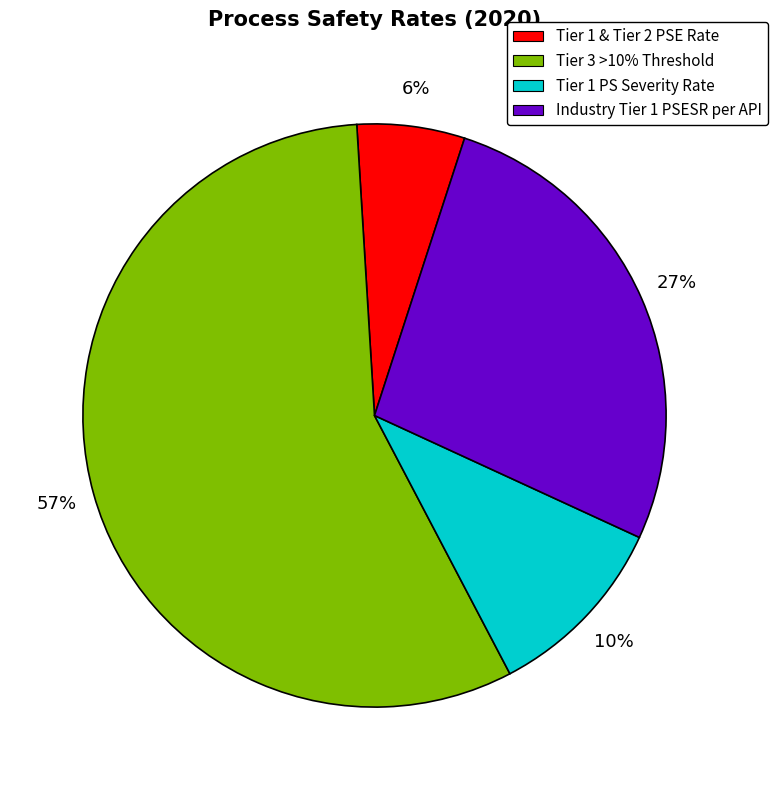

Is the sum of Tier 1 PS Severity Rate and Industry Tier 1 PSESR per API greater than half?

No